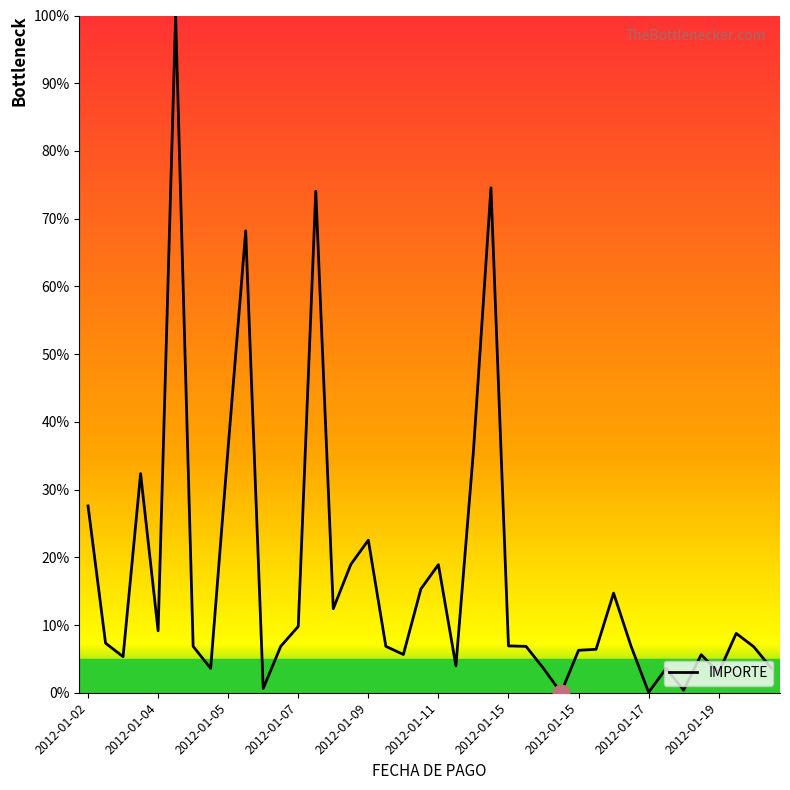

What is the greatest value displayed?

100.0